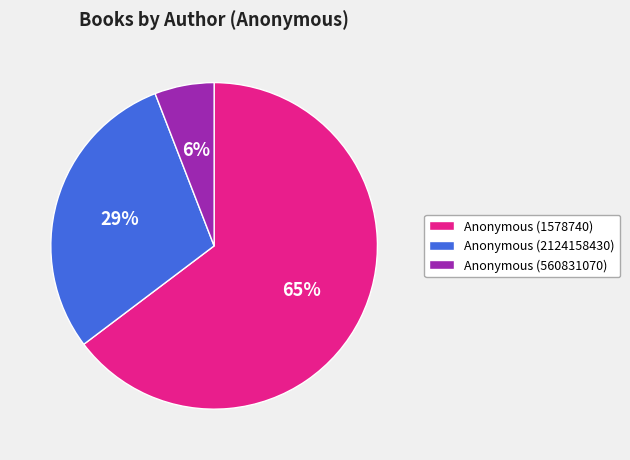

Does Anonymous (1578740) represent more than half of the total?

Yes